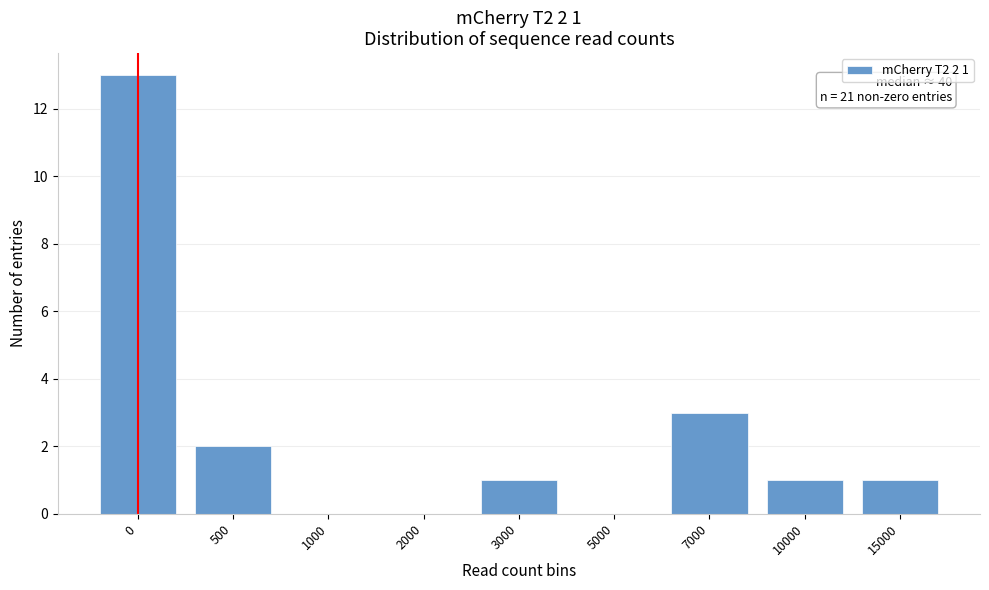

Reading left to right, transcribe all the data shown in this chart.

0=13	500=2	1000=0	2000=0	3000=1	5000=0	7000=3	10000=1	15000=1